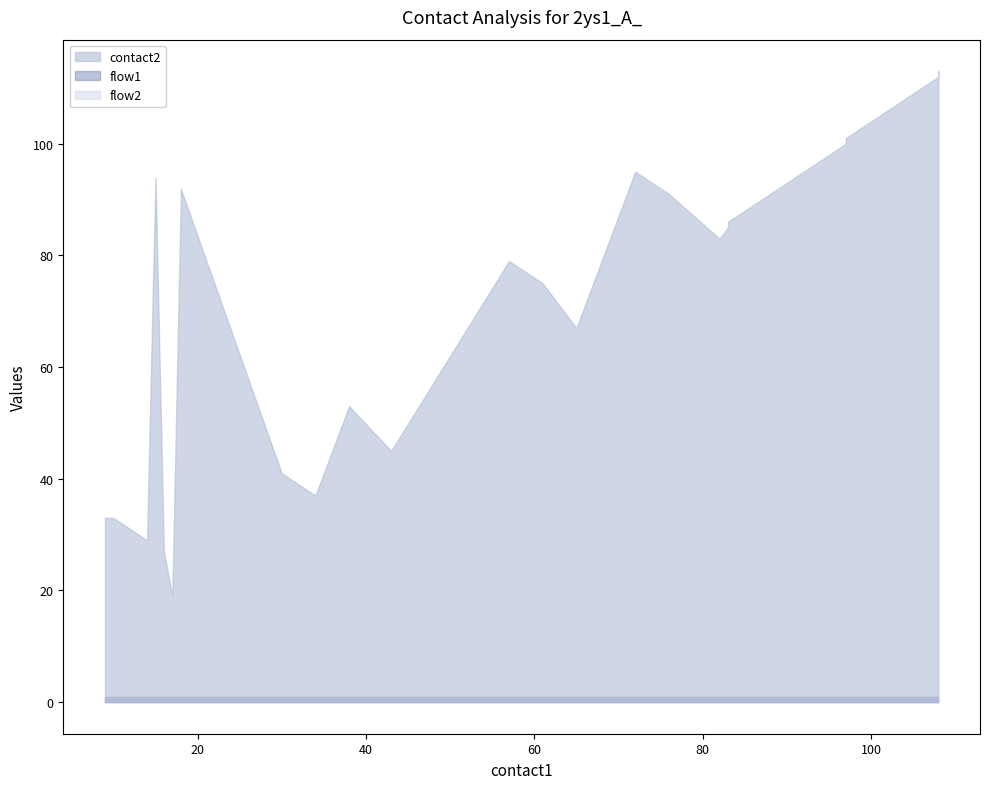

The value of flow2 at 61 is 1. True or false?

True